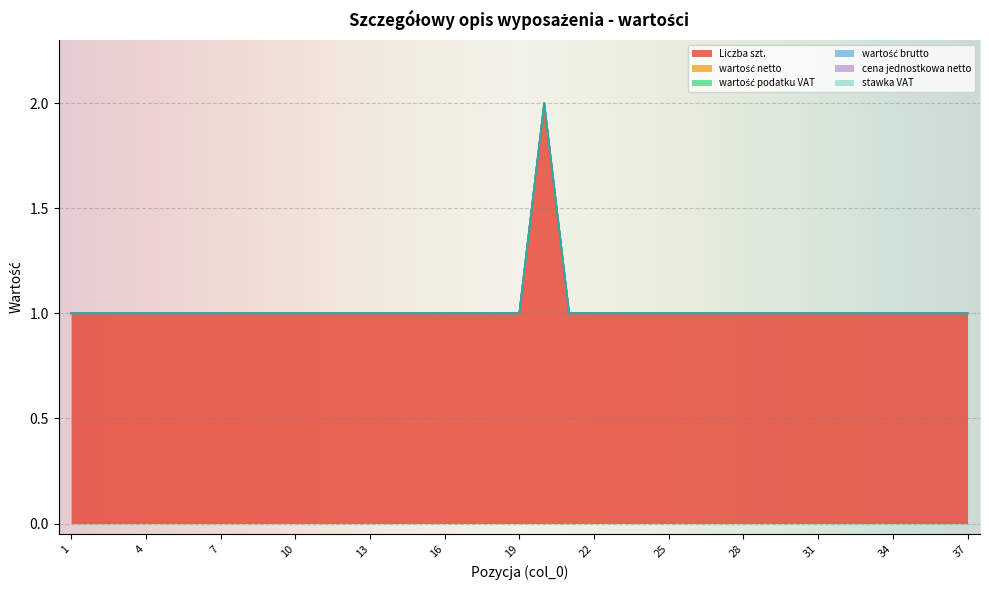

What is the difference between the highest and lowest values at 20?

2